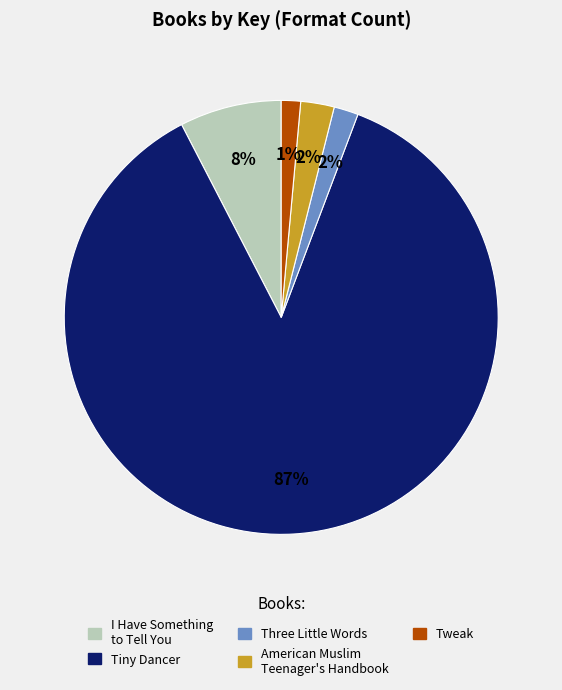

What is the largest slice in the pie chart?

Tiny Dancer